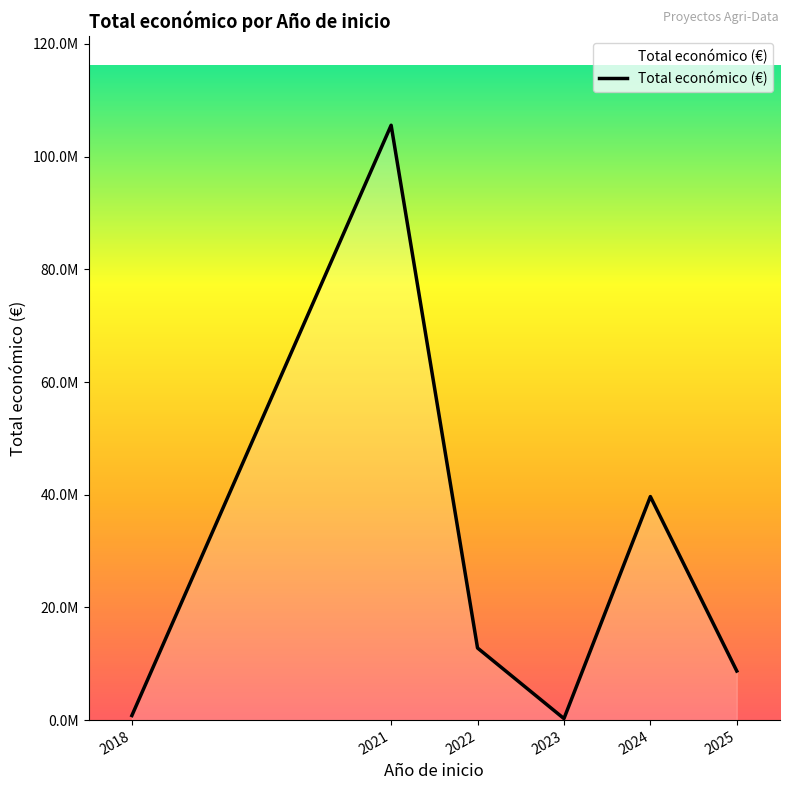

Does the chart display data point markers on the line(s)?

No